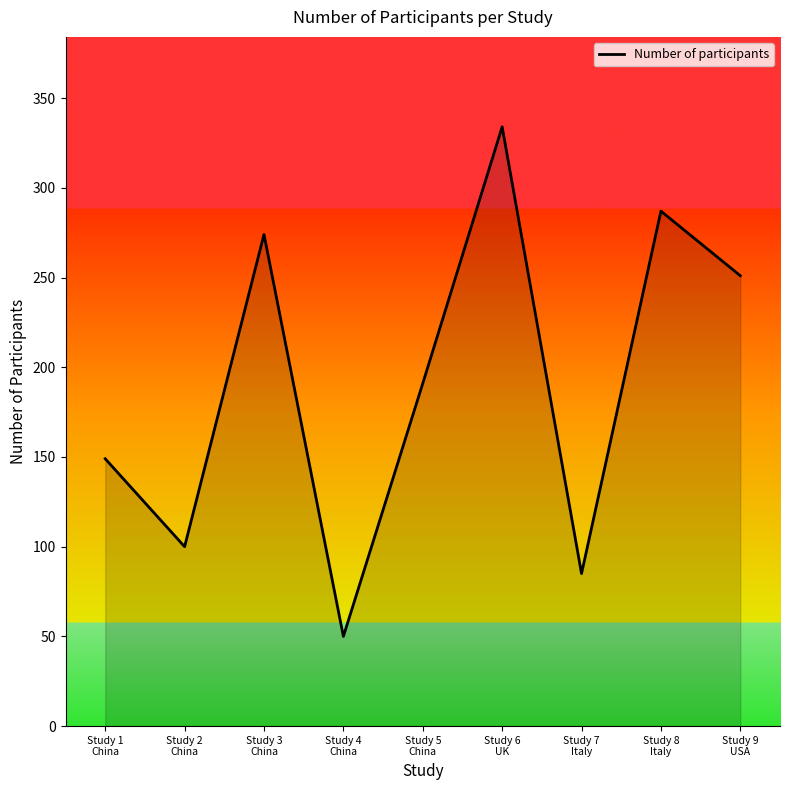

What is the difference between the maximum and minimum values?

284